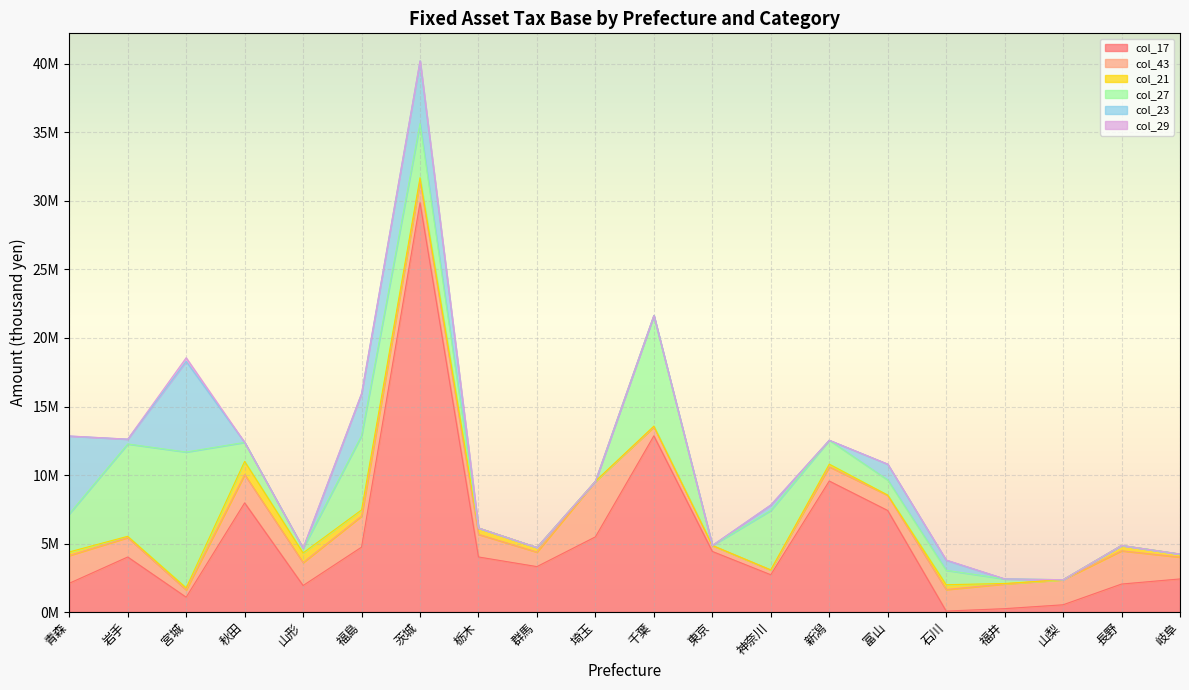

List the series in order of their peak value, highest first.

col_17, col_27, col_23, col_43, col_21, col_29